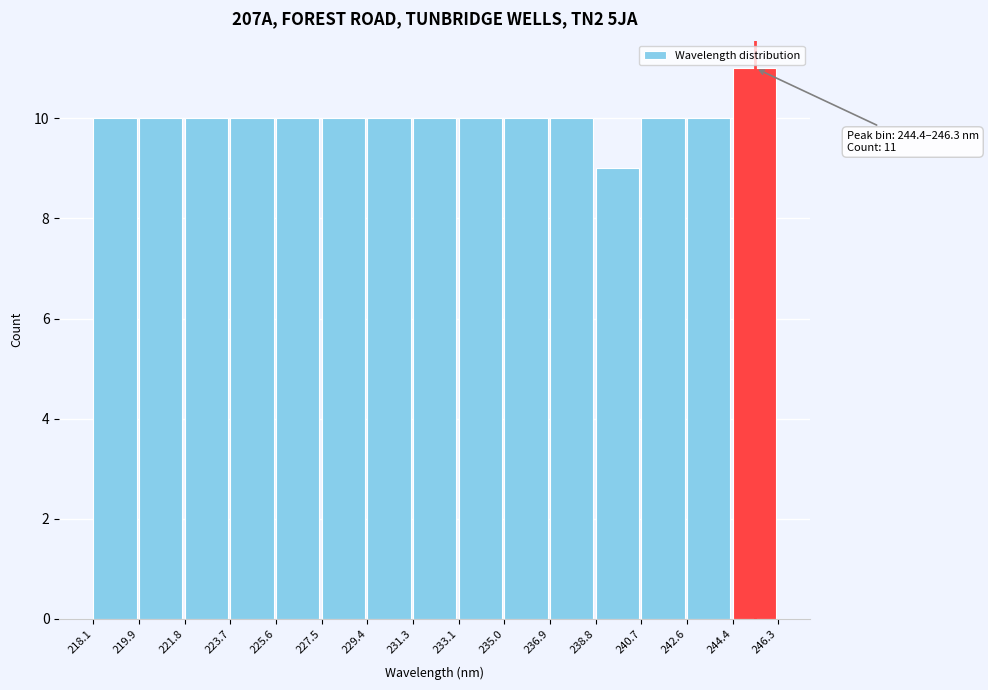

Over which range of the x-axis is the bar tallest?

244.4 to 246.3